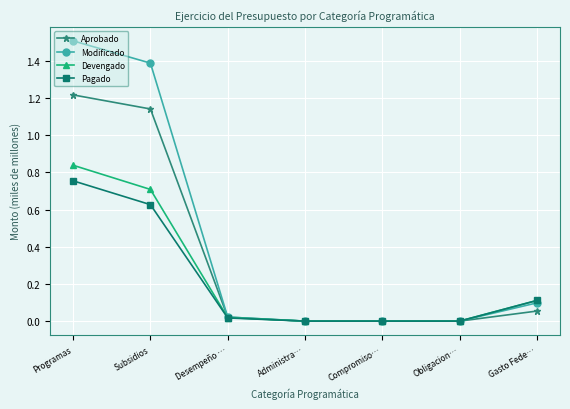

True or false: Aprobado has more than 1 points higher than both neighbors.

False